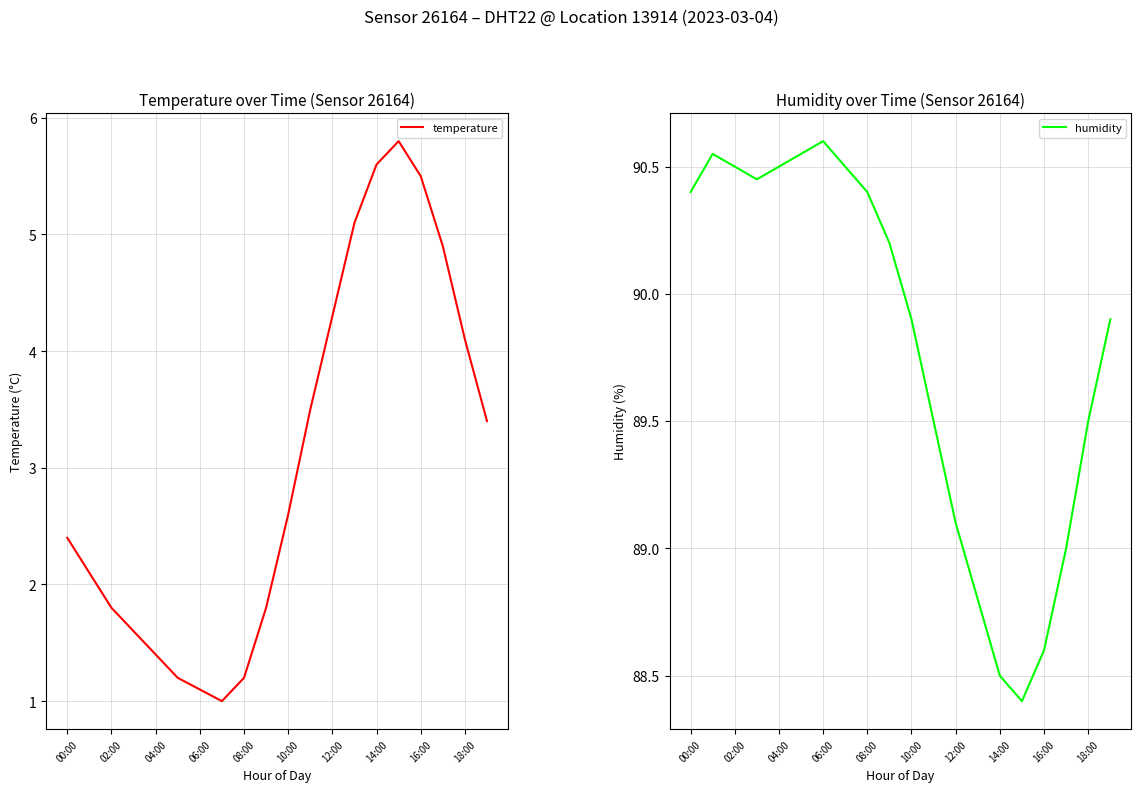

The temperature series shows 2.6 at 10:00. True or false?

True